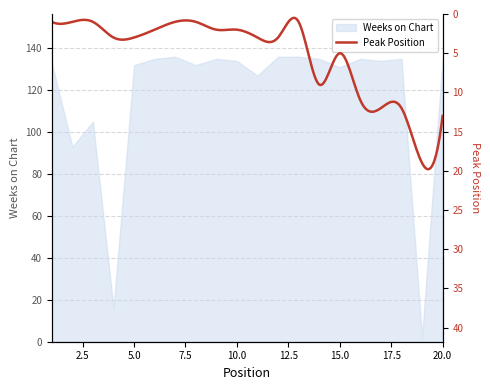

What is the difference between the maximum and minimum values?

134